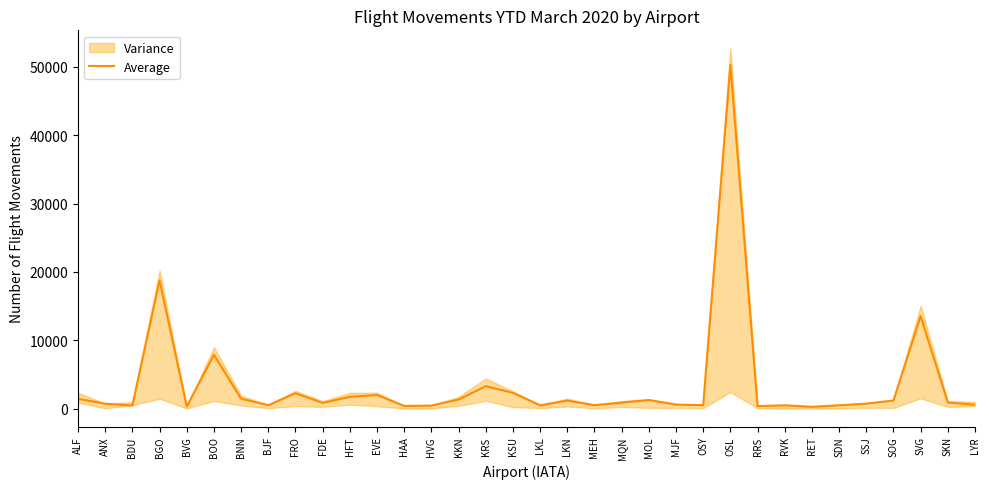

What is the label of the 18th point from the left?

LKL